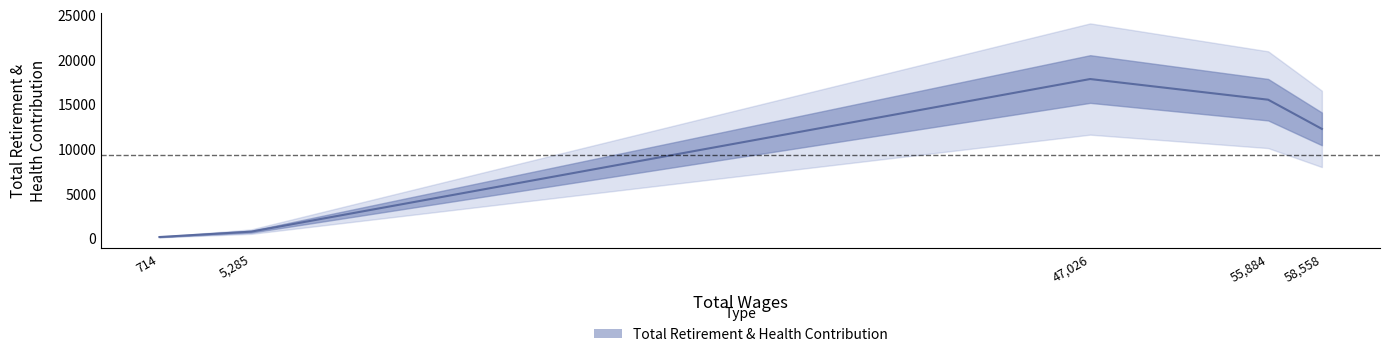

What is the difference between the maximum and minimum values?

17685